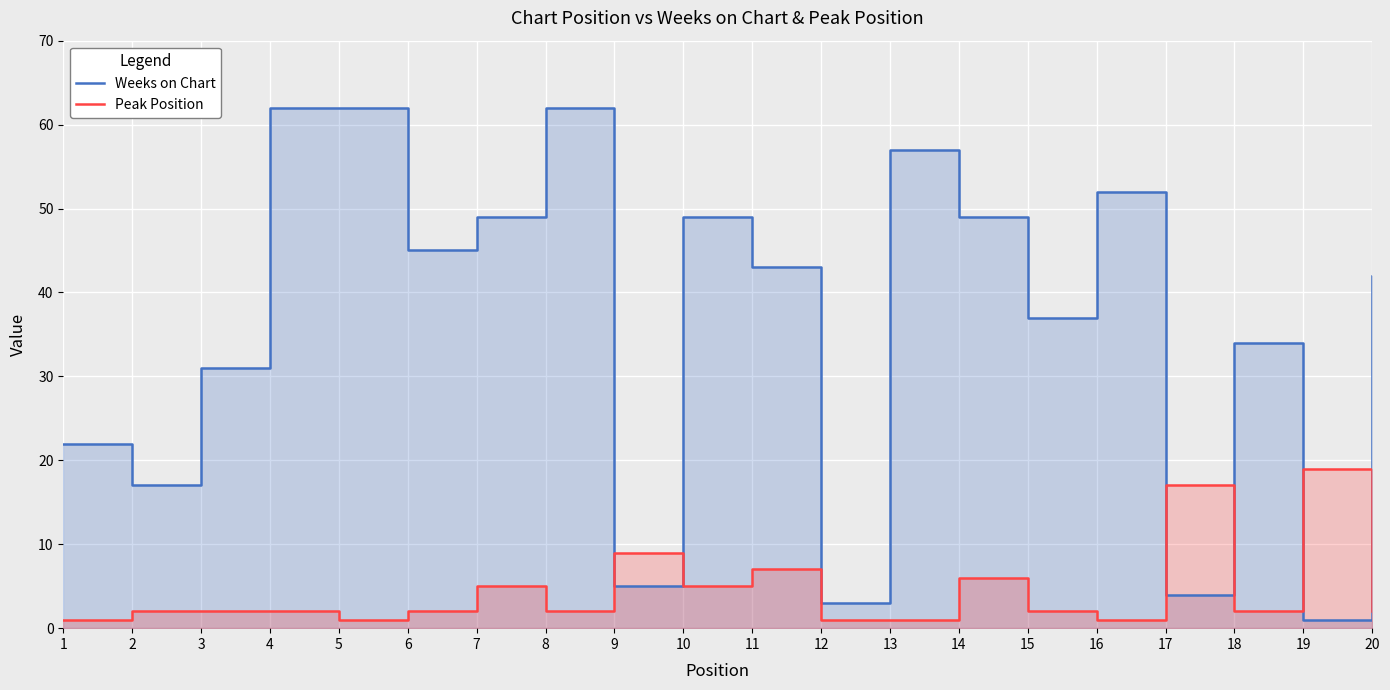

Which series has the largest total across all categories?

Weeks on Chart